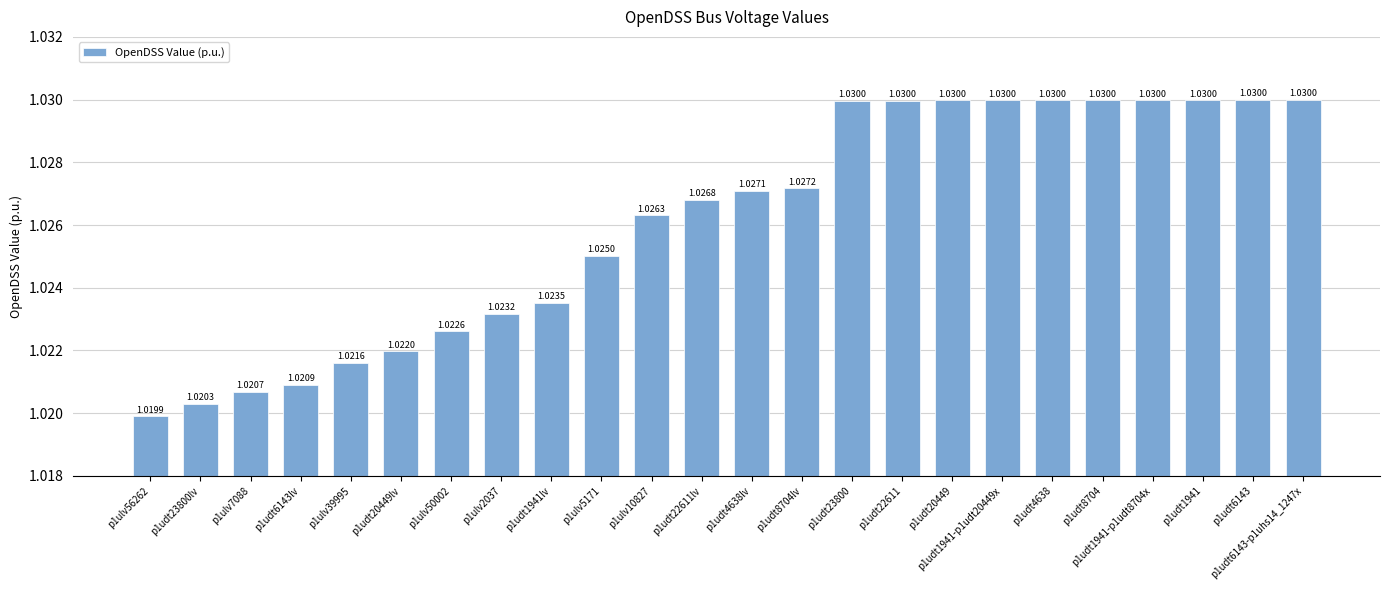

What is the sum of all values?

24.6